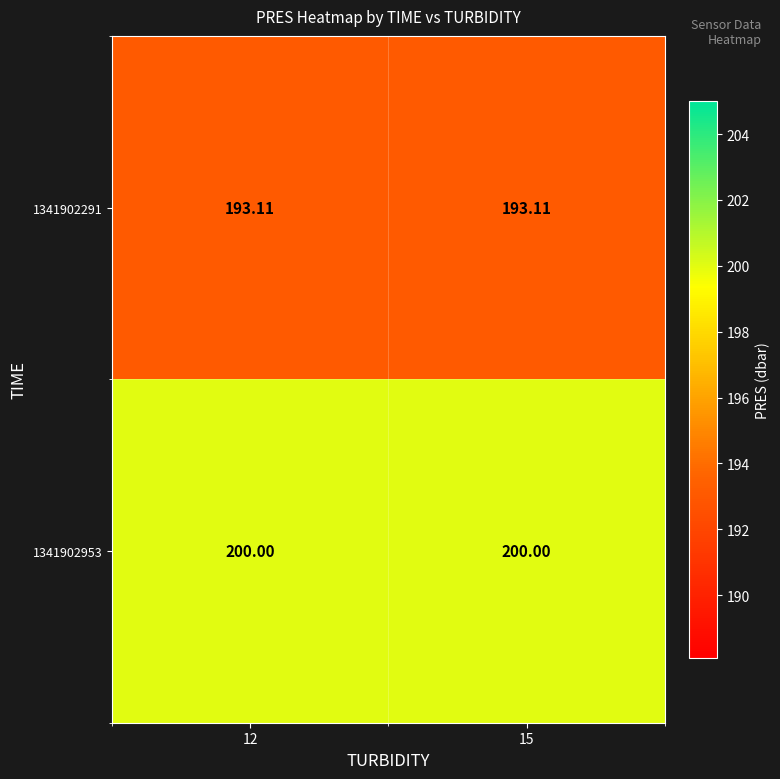

Is the value of 1341902953 at 12 greater than the value of 1341902291 at 12?

Yes